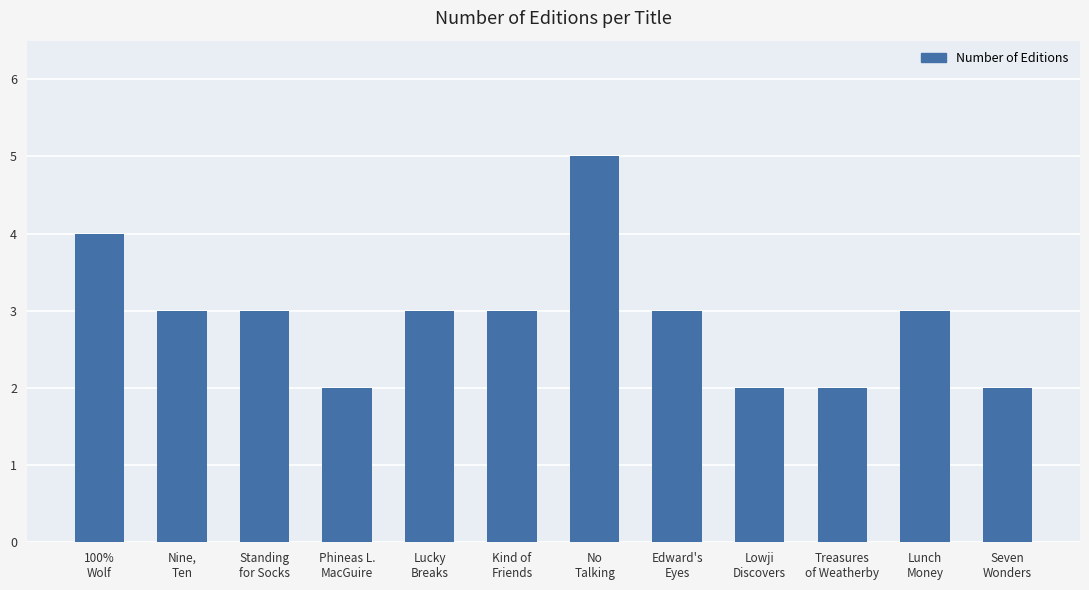

Approximately how many times larger is the value at Lunch
Money compared to Nine,
Ten?

1.0